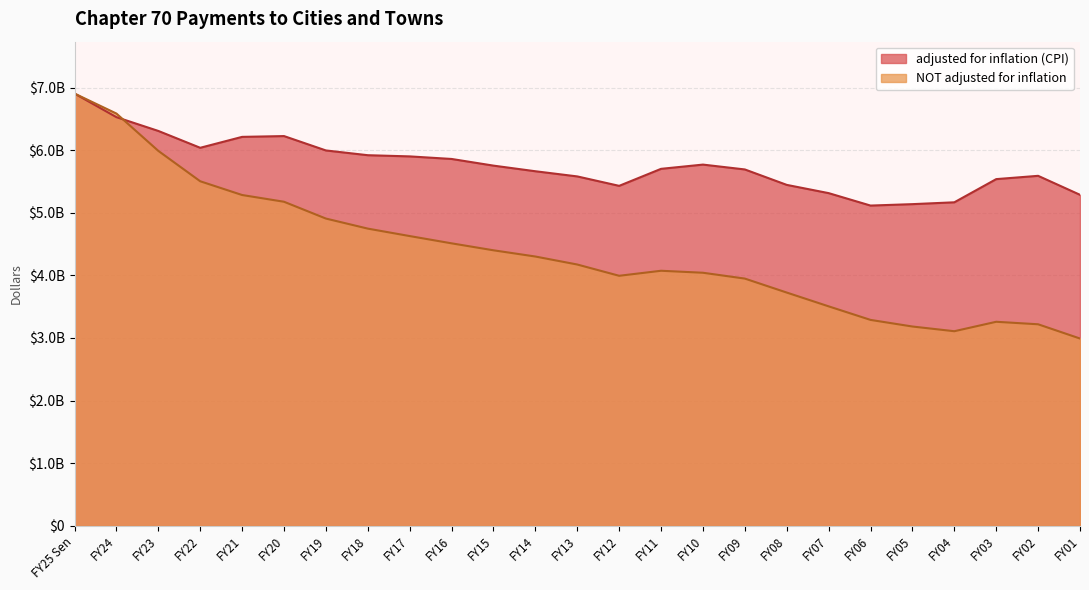

Is the value of NOT adjusted for inflation at FY24 greater than the value of adjusted for inflation (CPI) at FY04?

Yes